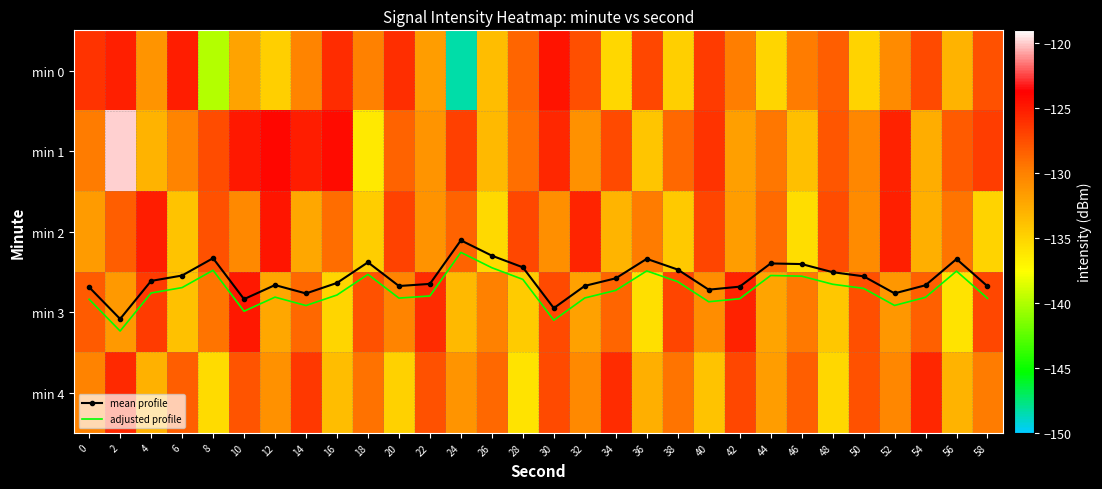

What is the difference between the min 4 values at 26 and 40?

5.3